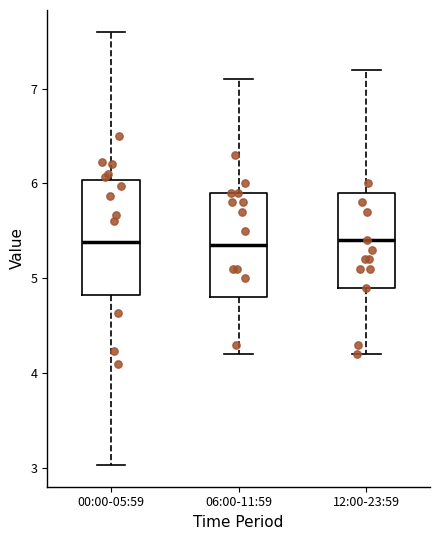

Reading left to right, transcribe this box plot: for each box, give where its median line is, the range the box spans, and where its two whiskers end, as read against the y-axis. The values are not printed on the chart, so give them approximately, as read against the axis.

00:00-05:59: median 5.4, box 4.8 to 6.0, whiskers 3.0 to 7.6
06:00-11:59: median 5.4, box 4.8 to 5.9, whiskers 4.2 to 7.1
12:00-23:59: median 5.4, box 4.9 to 5.9, whiskers 4.2 to 7.2